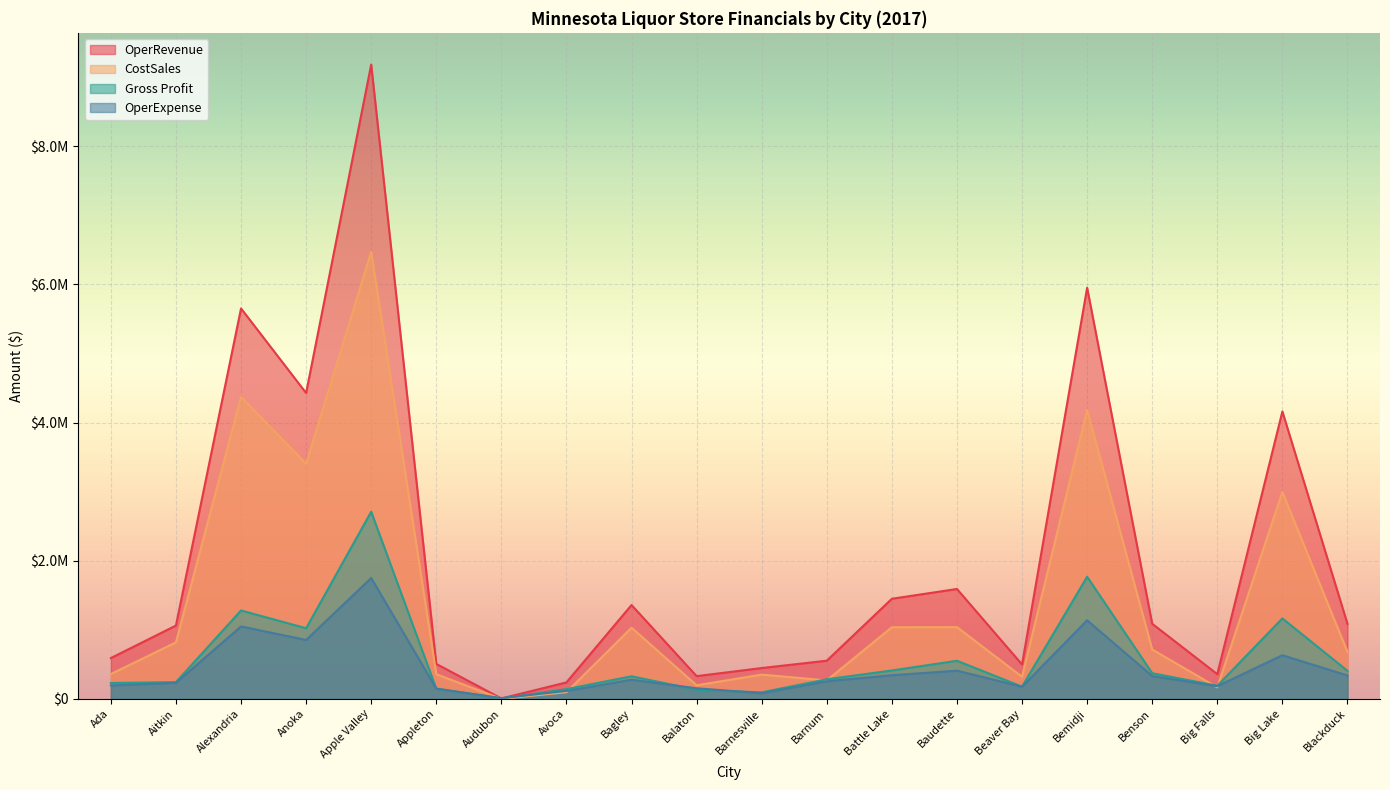

True or false: OperRevenue and CostSales intersect in this chart.

False